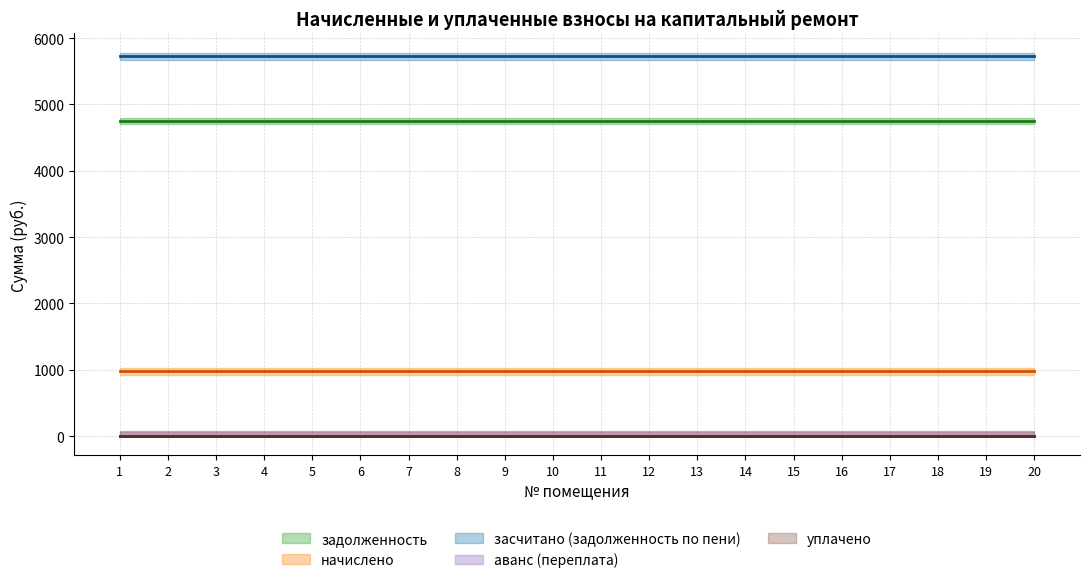

True or false: засчитано (задолженность по пени) has a value of 5725.5 at 11.

True